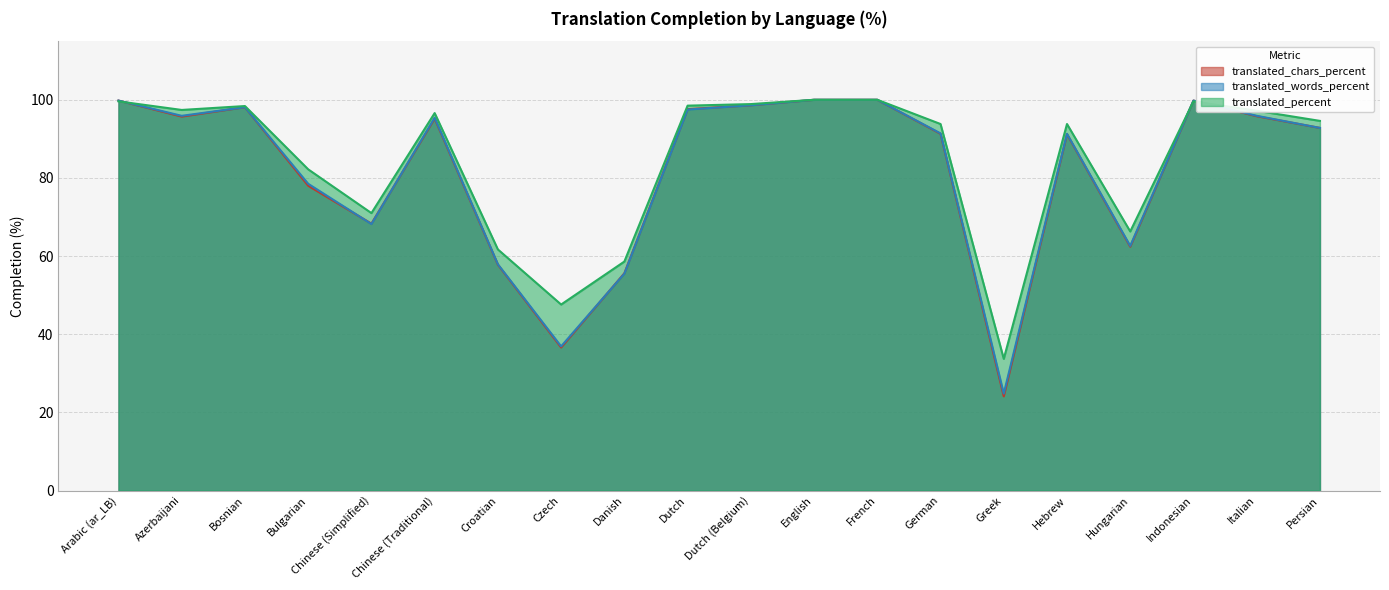

What is the difference between the maximum and minimum values in the translated_percent series?

66.3